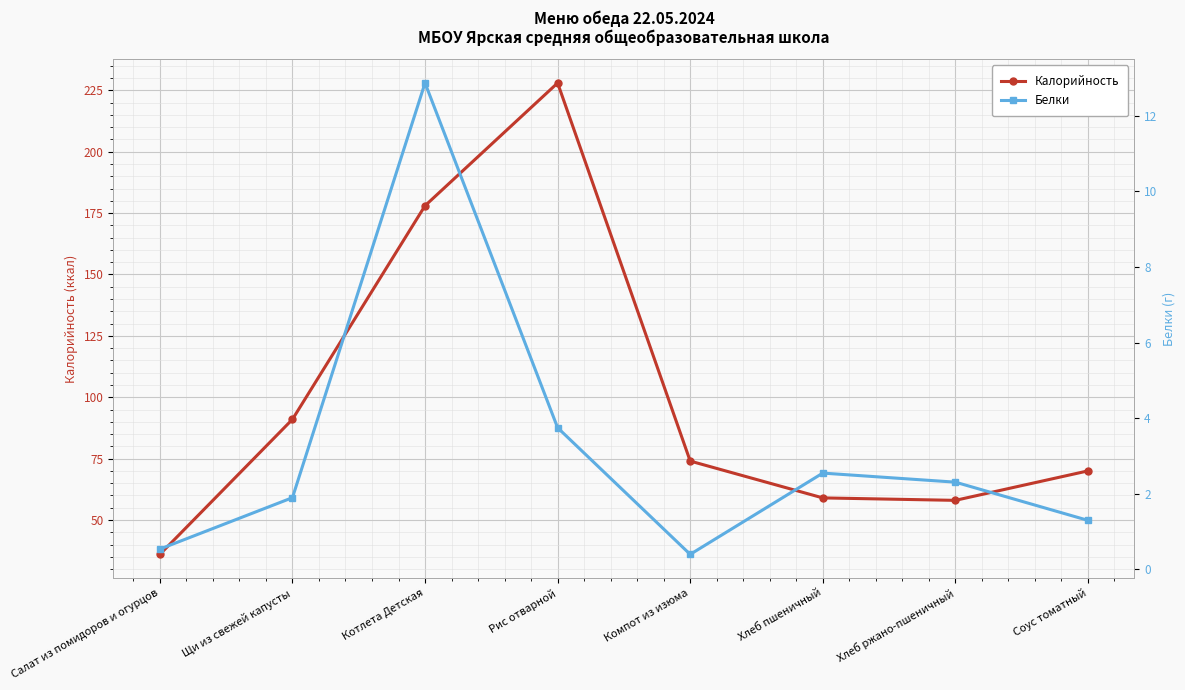

Reading left to right, what are all the values shown in this chart?

Калорийность: 36.0	91.0	178.0	228.0	74.0	59.0	58.0	70.0
Белки: 0.5	1.9	12.9	3.8	0.4	2.5	2.3	1.3